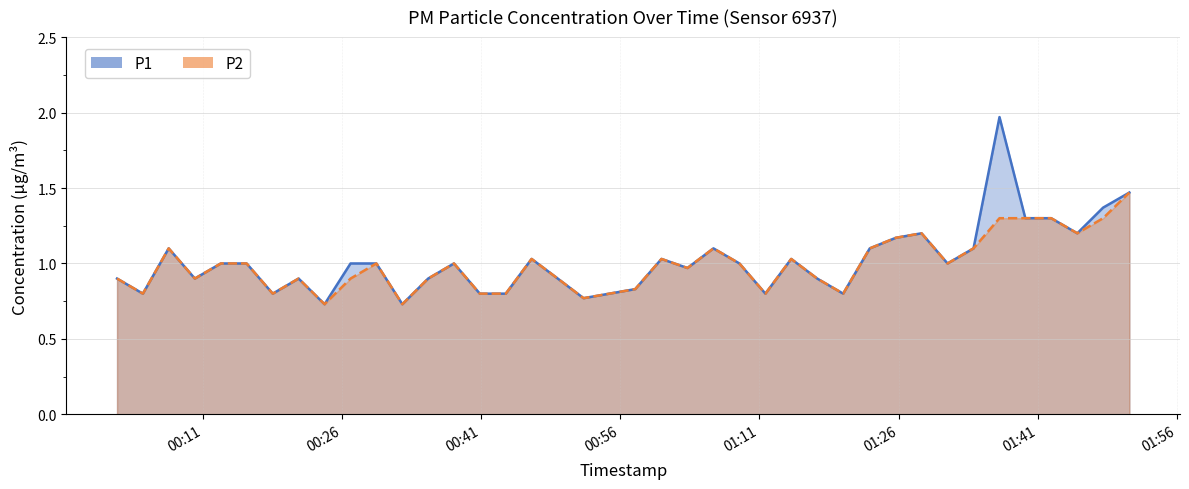

Does the chart display data point markers on the line(s)?

No